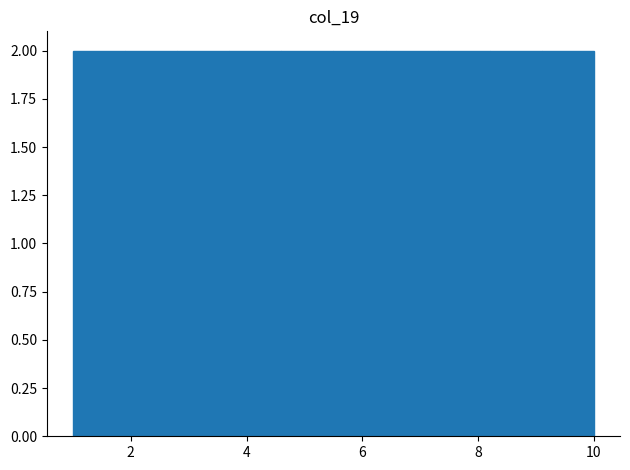

What is the height of the bar covering 9.1 to 10.0 on the x-axis? Neither the bar edges nor the heights are printed on the chart, so give them approximately, as read against the axes.

2